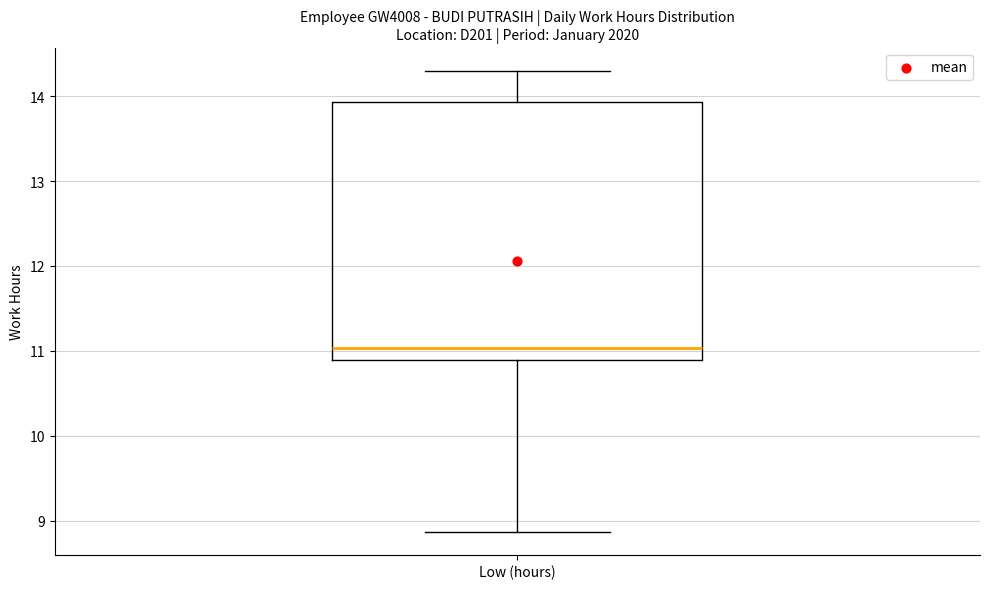

Where is the upper edge of the box for Low (hours) on the y-axis? The values are not printed on the chart, so give them approximately, as read against the axis.

13.9